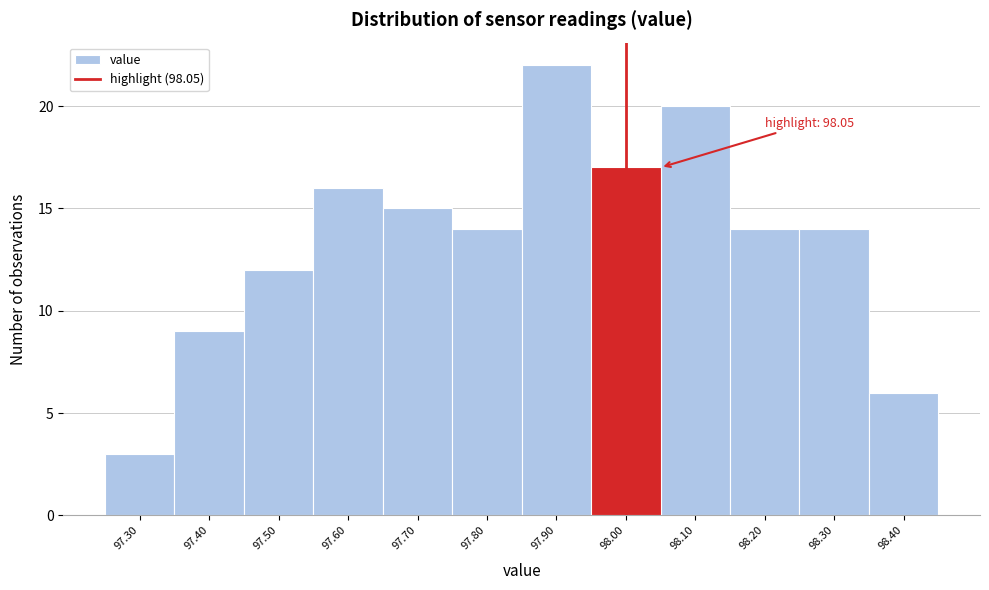

Reading left to right, what are all the values shown in this chart?

3	9	12	16	15	14	22	17	20	14	14	6